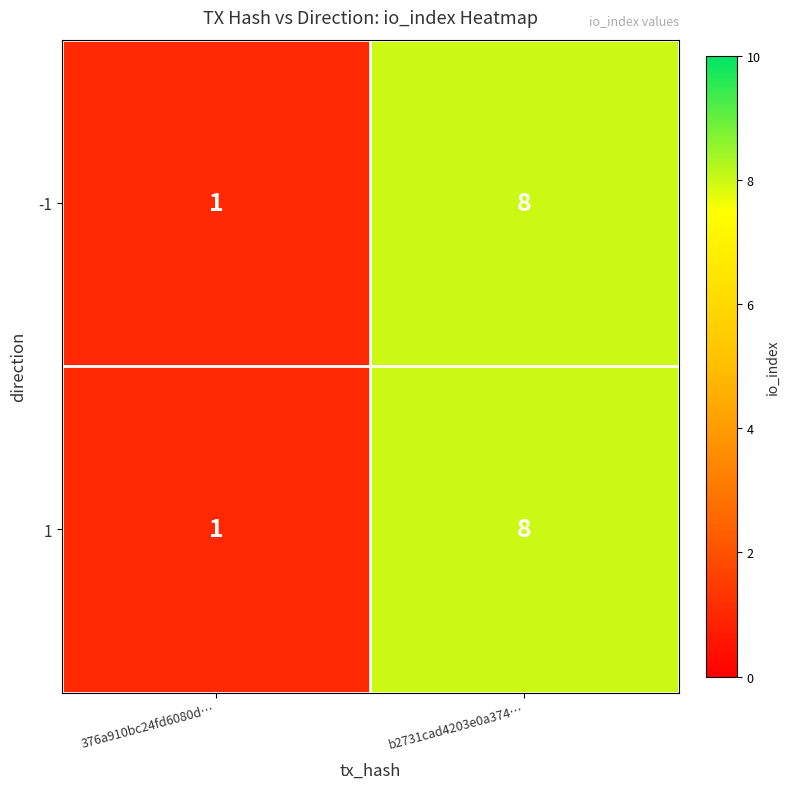

Reading right to left, transcribe all the data shown in this chart.

-1: 8	1
1: 8	1